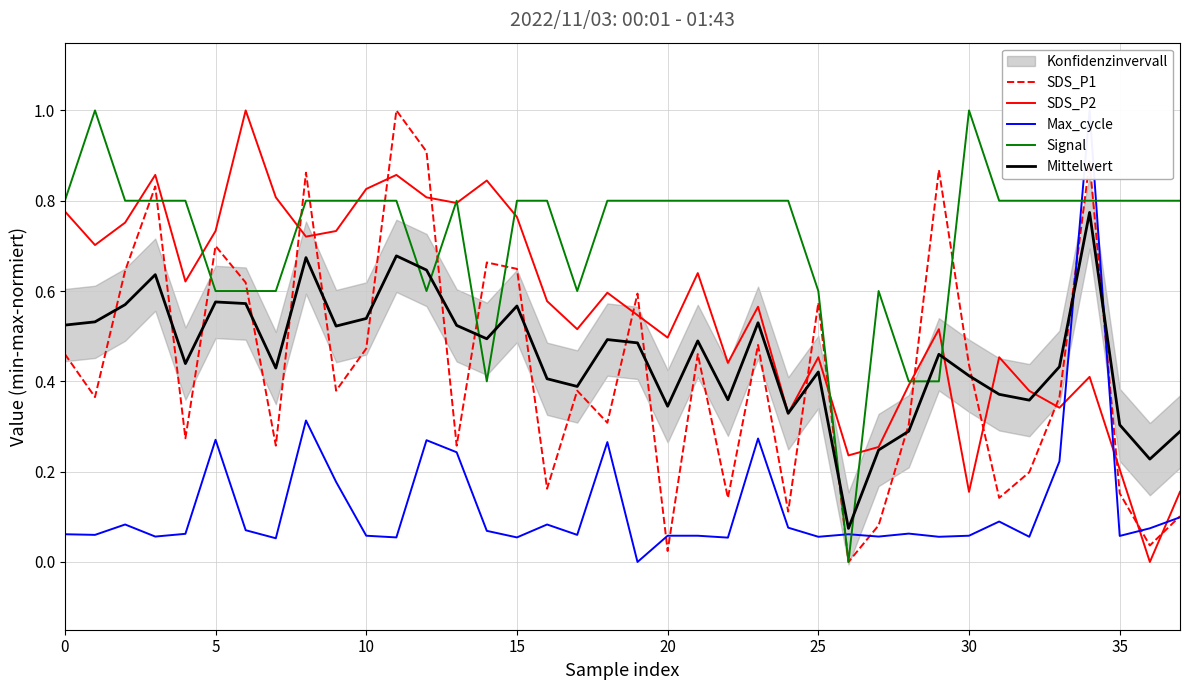

What is the difference between the maximum and minimum values in the Max_cycle series?

1.0